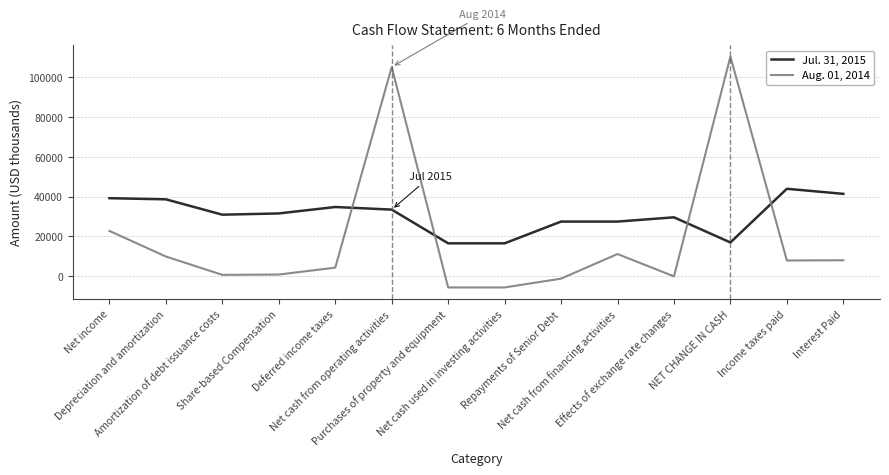

What is the sum of all Aug. 01, 2014 values?

267854